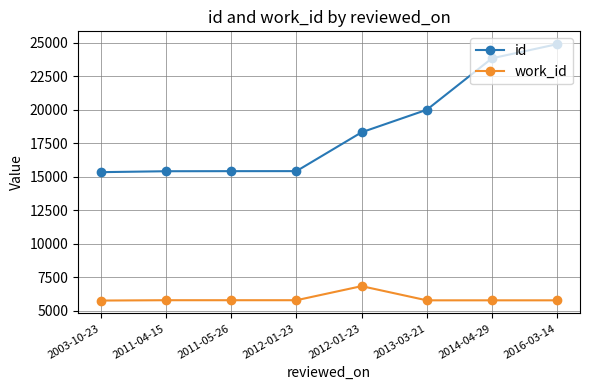

What is the average value of the work_id series?

5900